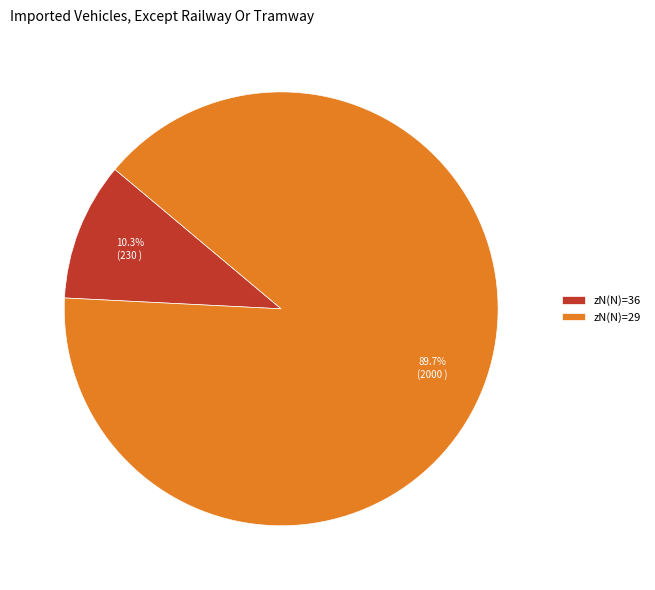

What is the ratio of the value at zN(N)=29 to the value at zN(N)=36?

8.7